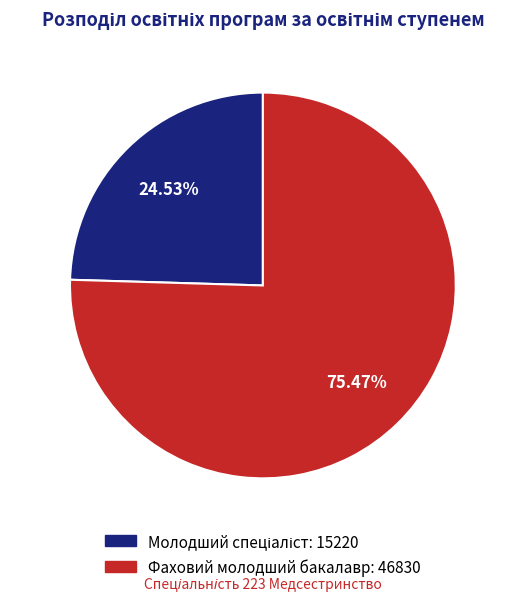

Which slice represents more than half of the pie?

Фаховий молодший бакалавр